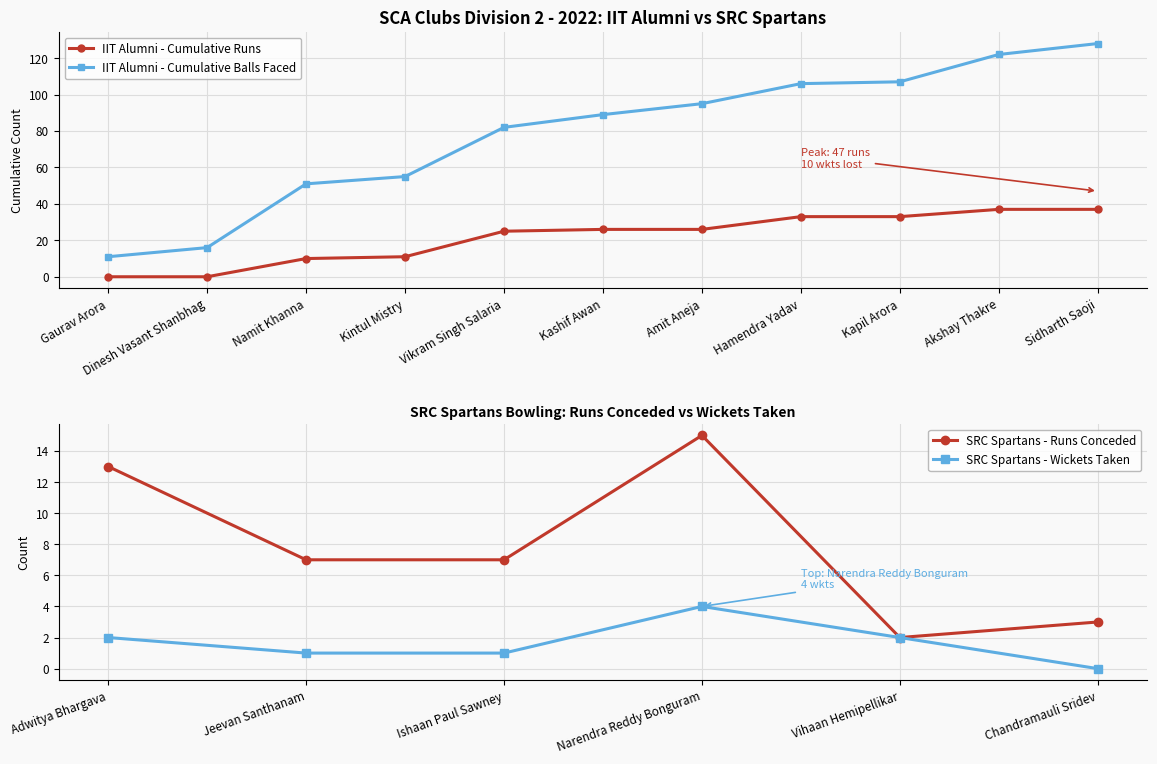

What is the highest value of the SRC Spartans - Runs Conceded series?

15